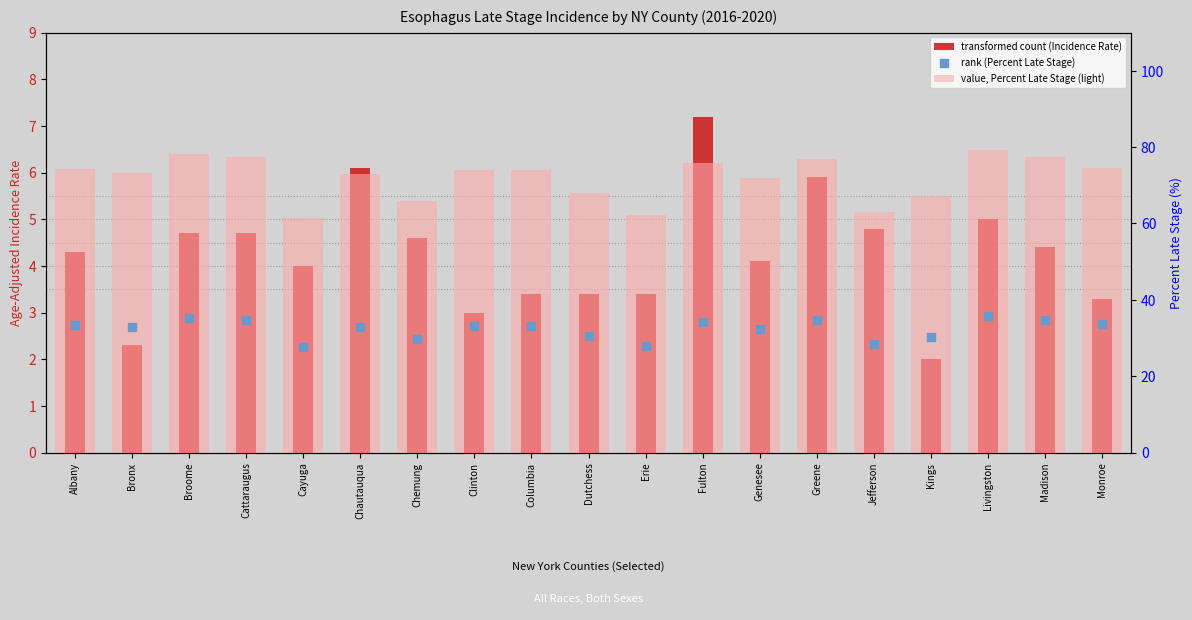

Which series reaches the minimum Y coordinate?

transformed count (Incidence Rate)